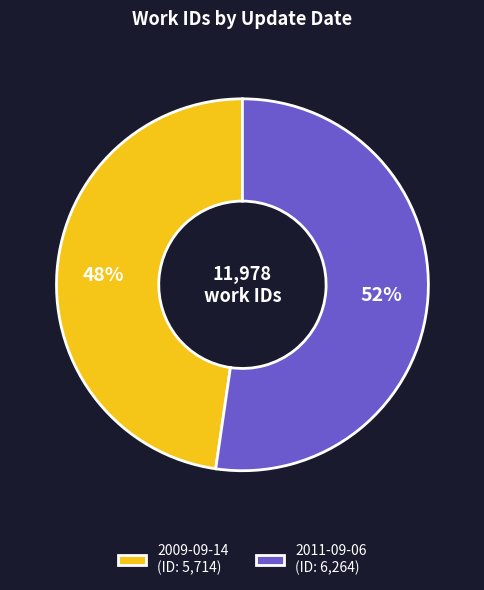

How many slices are in this pie chart?

2